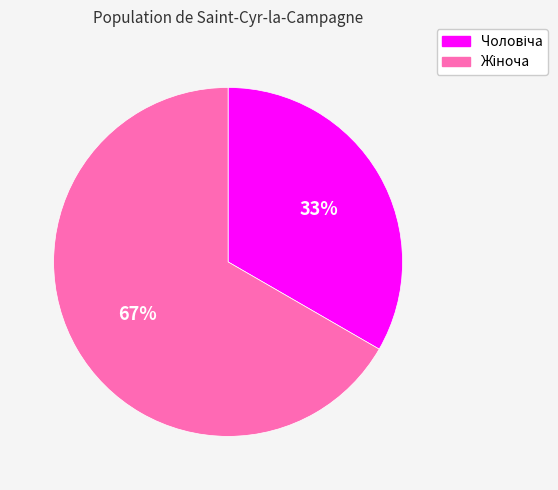

Is there a majority slice in this chart?

Yes